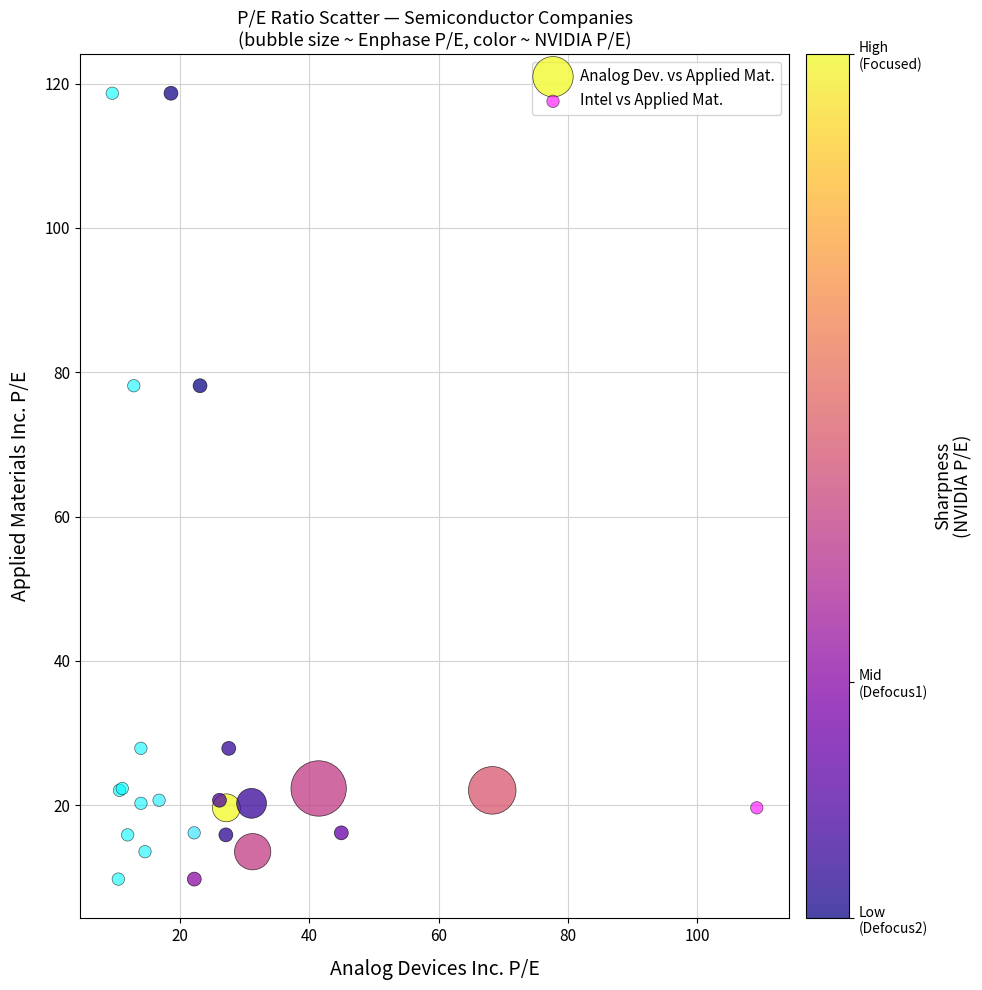

What are all the series names shown in the legend?

Analog Dev. vs Applied Mat., Intel vs Applied Mat.